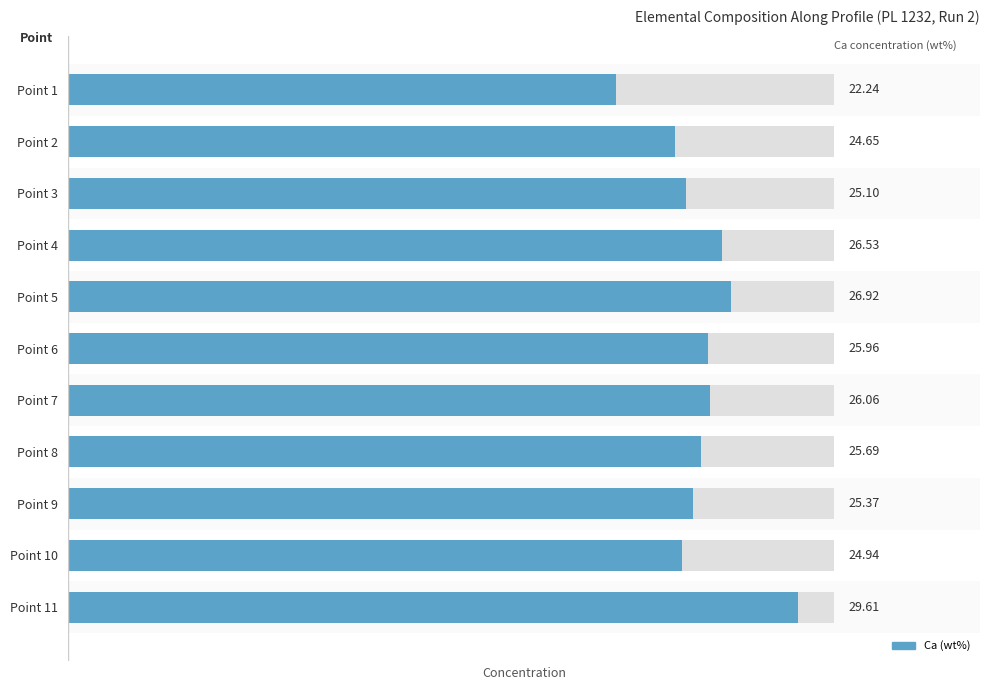

What is the difference between the maximum and minimum values?

7.4